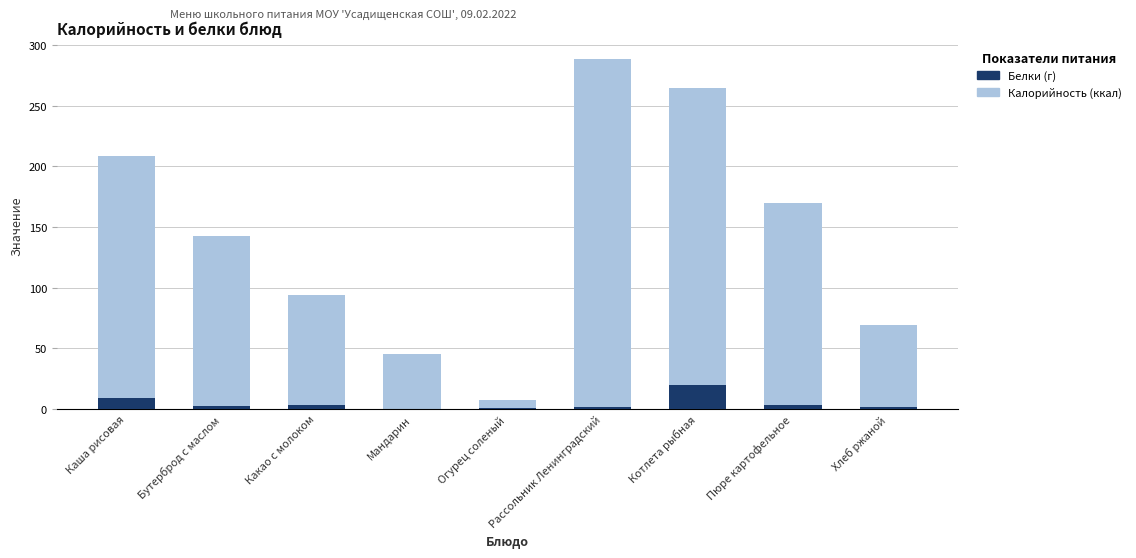

What is the sum of the Белки values at Какао с молоком and Бутерброд с маслом?

6.3